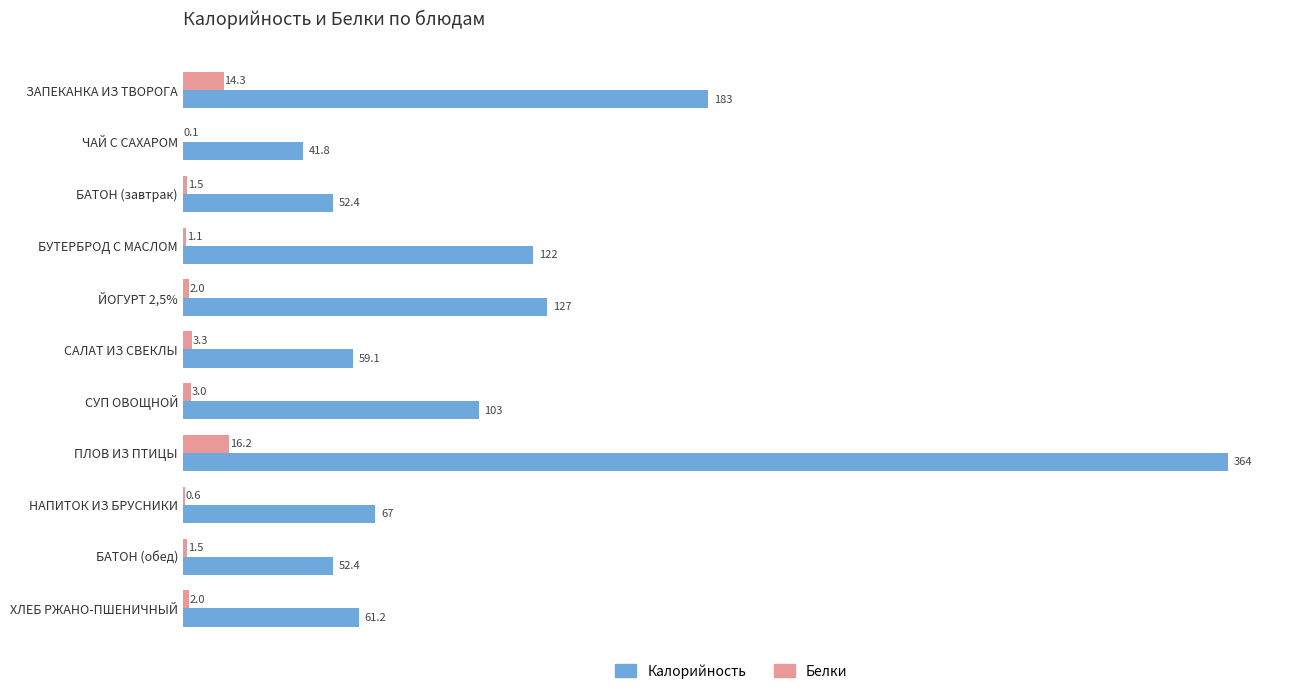

Which label corresponds to the largest value in the chart?

ПЛОВ ИЗ ПТИЦЫ